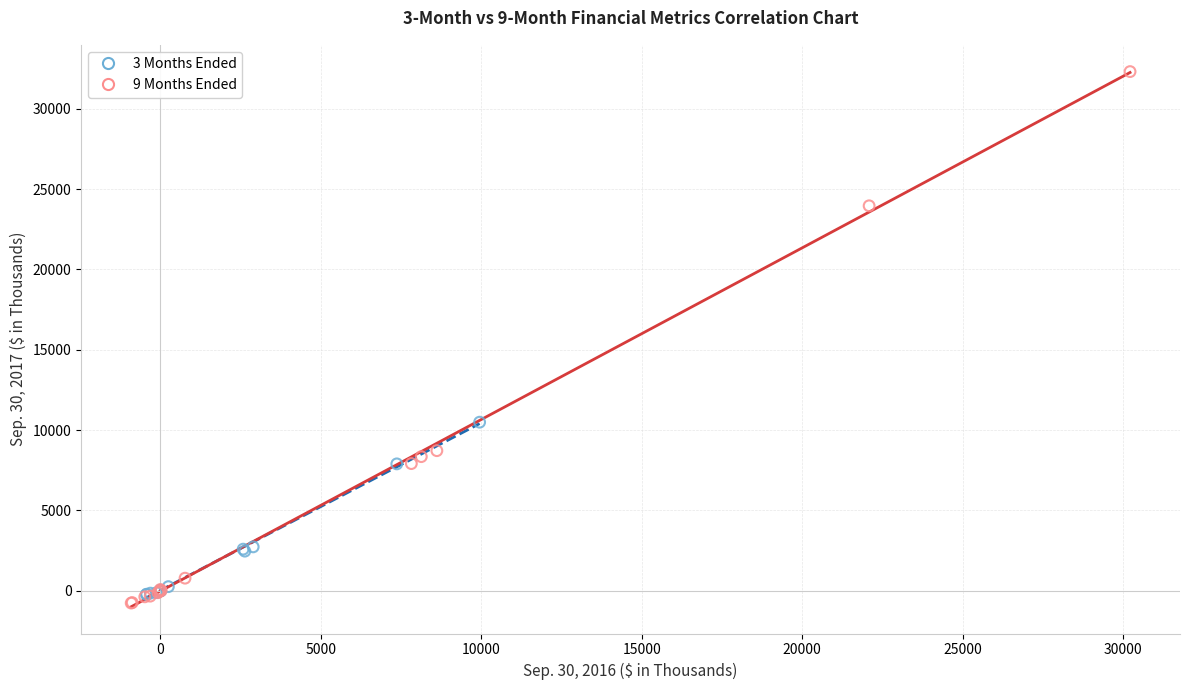

Which series contains the highest Y value?

9 Months Ended